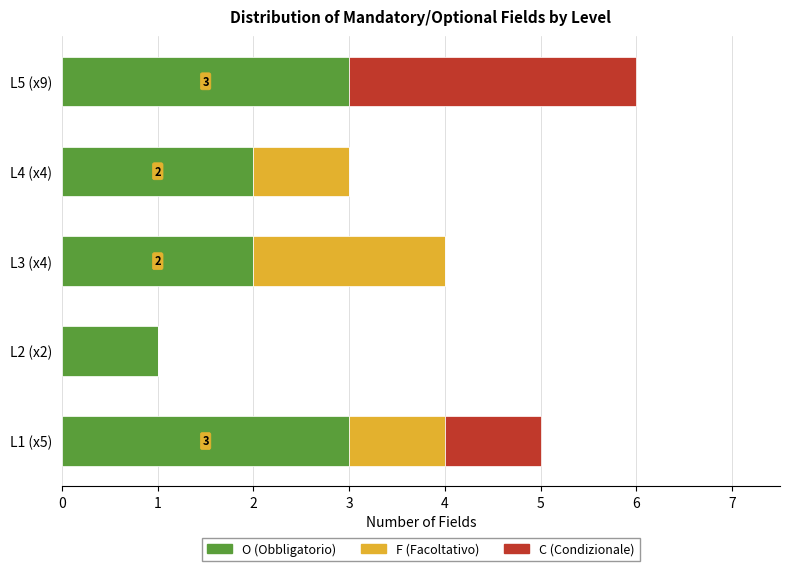

Count the number of categories in the chart.

5